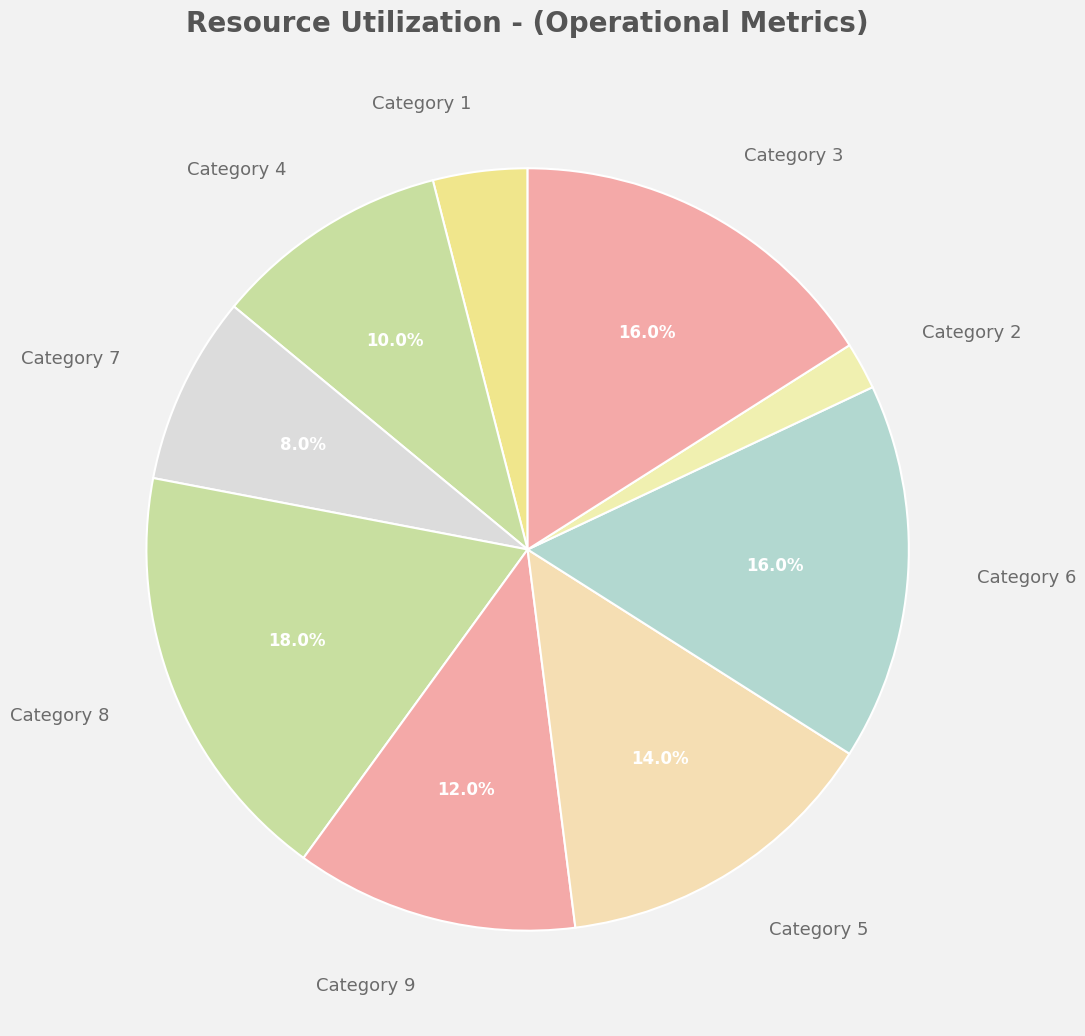

Is Category 7 the majority of the pie?

No